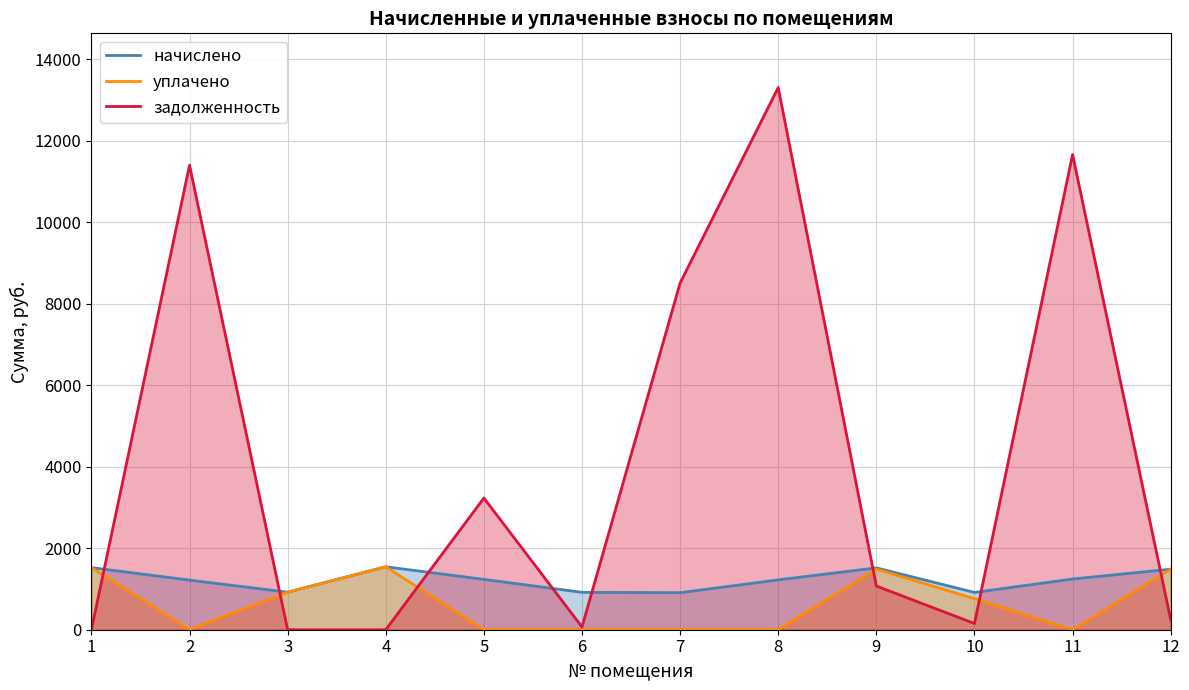

What is the value of the начислено point at the 3rd from the left?

920.7